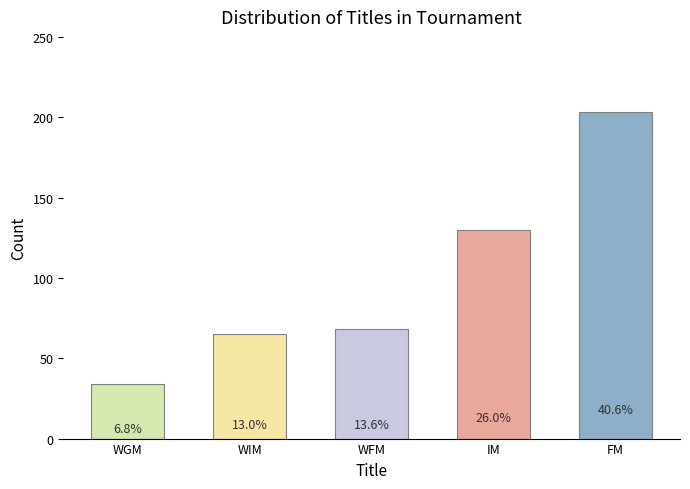

What is the value of the 3rd bar from the left?

68